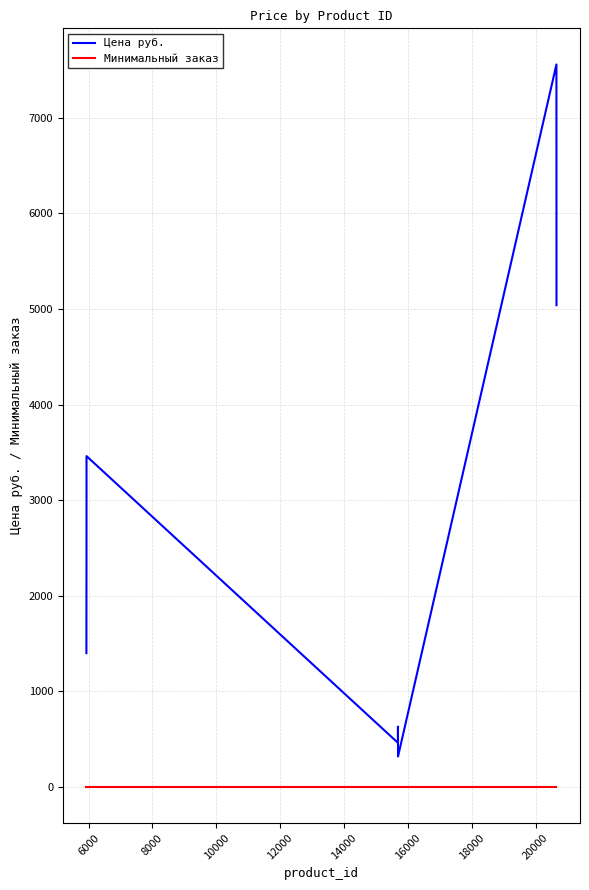

What is the difference between the maximum and minimum values in the Цена руб. series?

7241